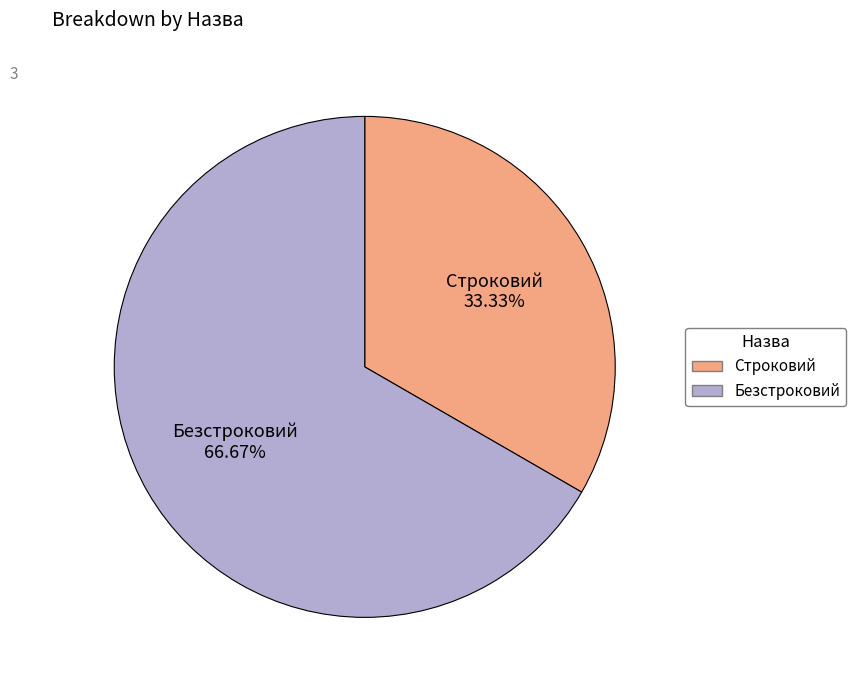

To the nearest percent, what is the average slice percentage?

50%